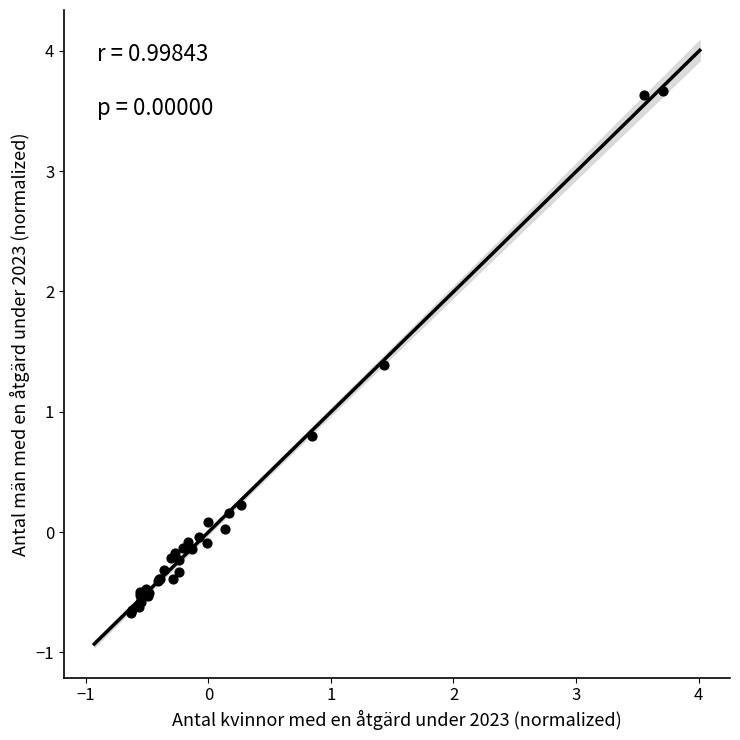

What Y value in the scatter plot is closest to 1?

0.8